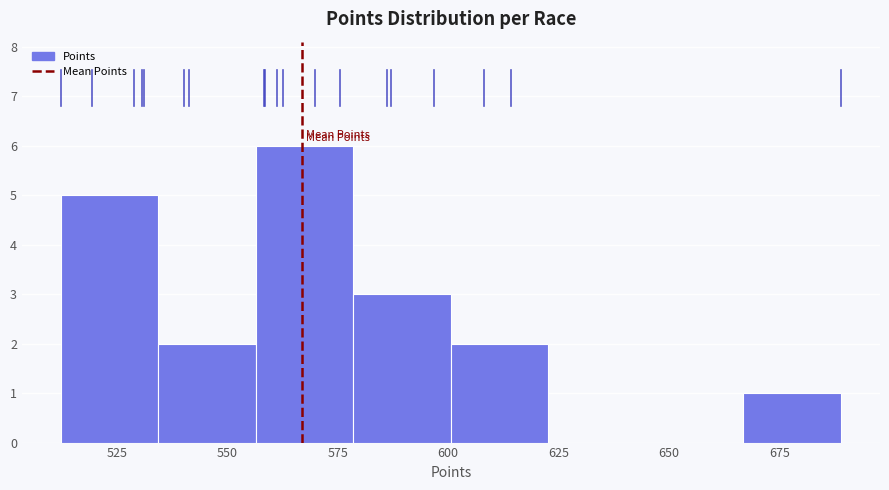

How tall is the bar that spans 600 to 625 on the x-axis? Neither the bar edges nor the heights are printed on the chart, so give them approximately, as read against the axes.

2